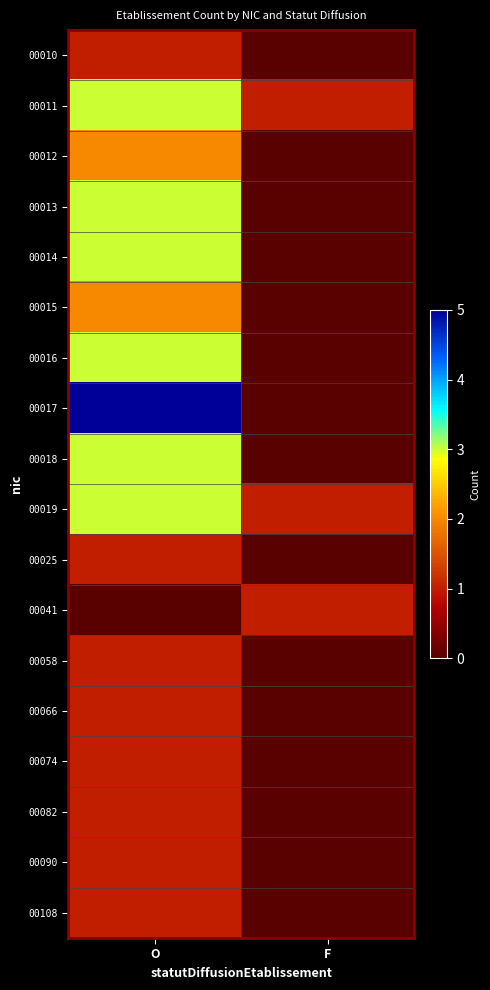

Which category has the lowest value across all series?

F